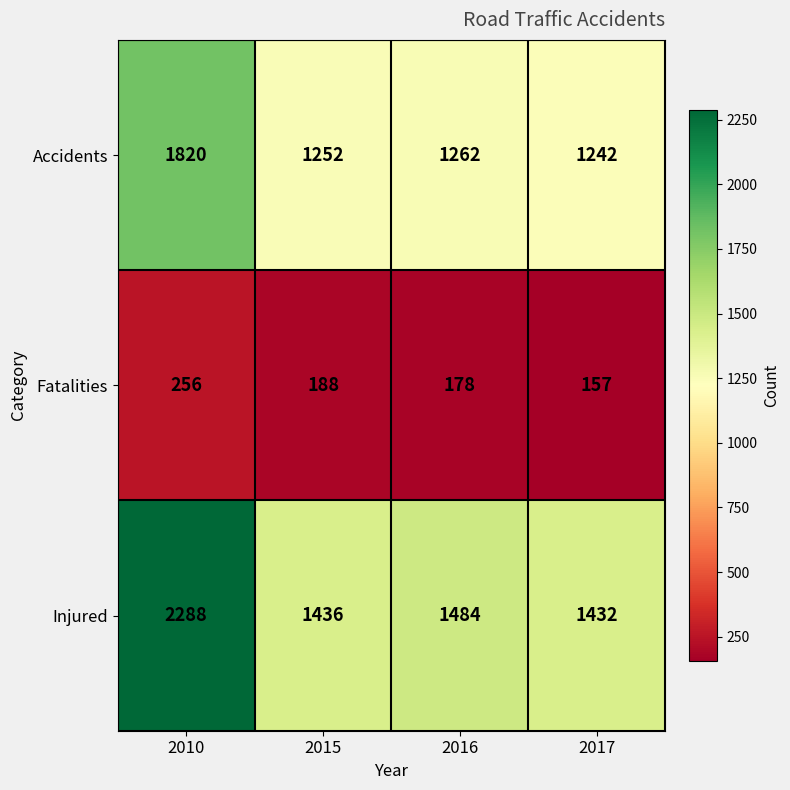

What is the spread (max minus min) of values at 2010?

2032